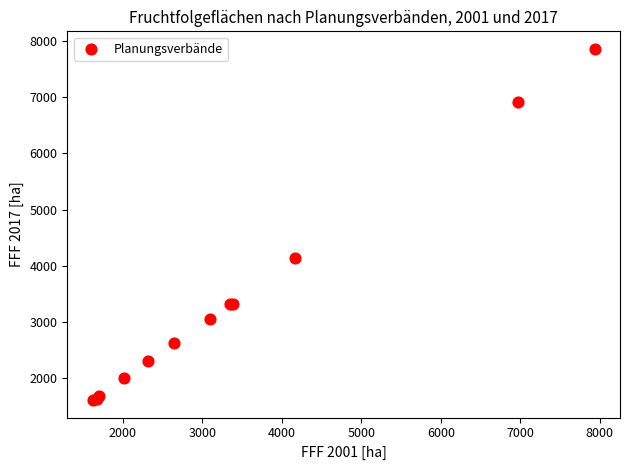

What Y value in the scatter plot is closest to 4734?

4145.8